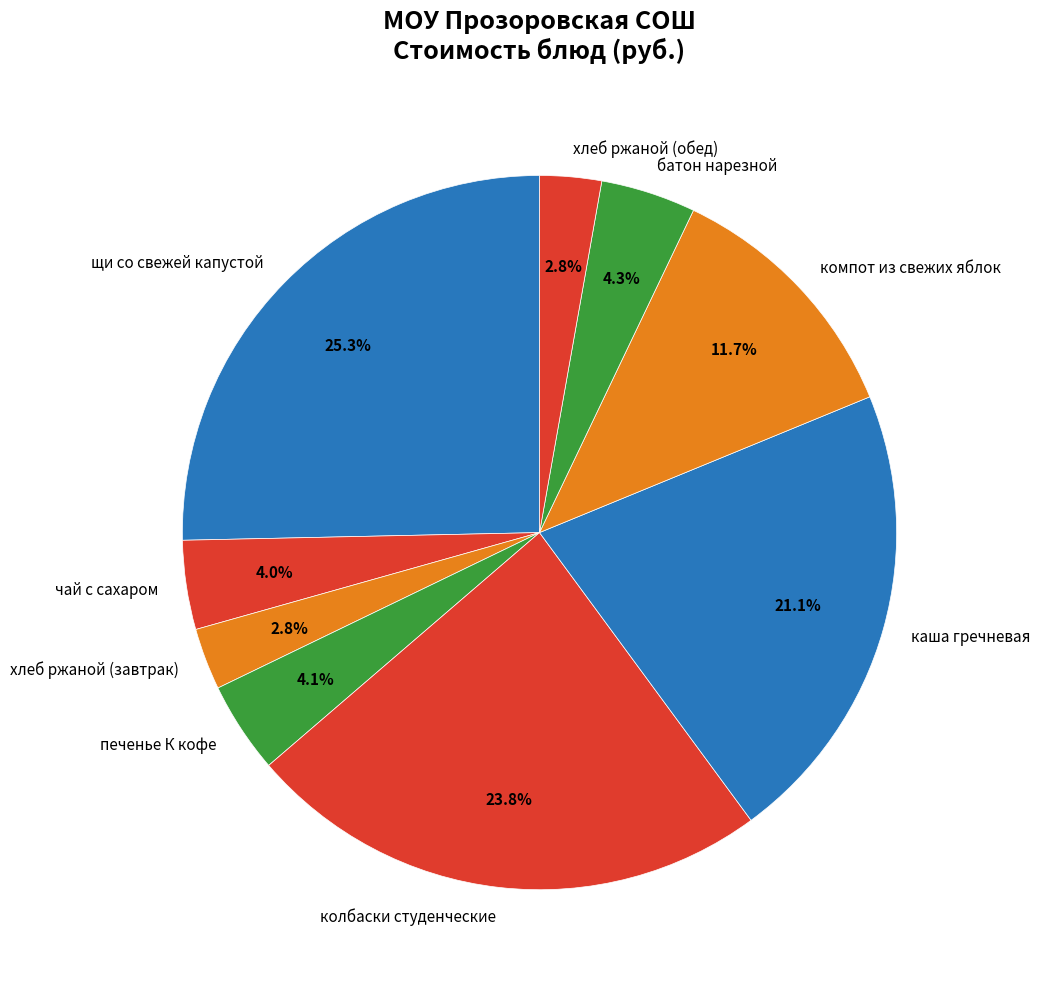

Is it true that колбаски студенческие is 24% of the pie?

True